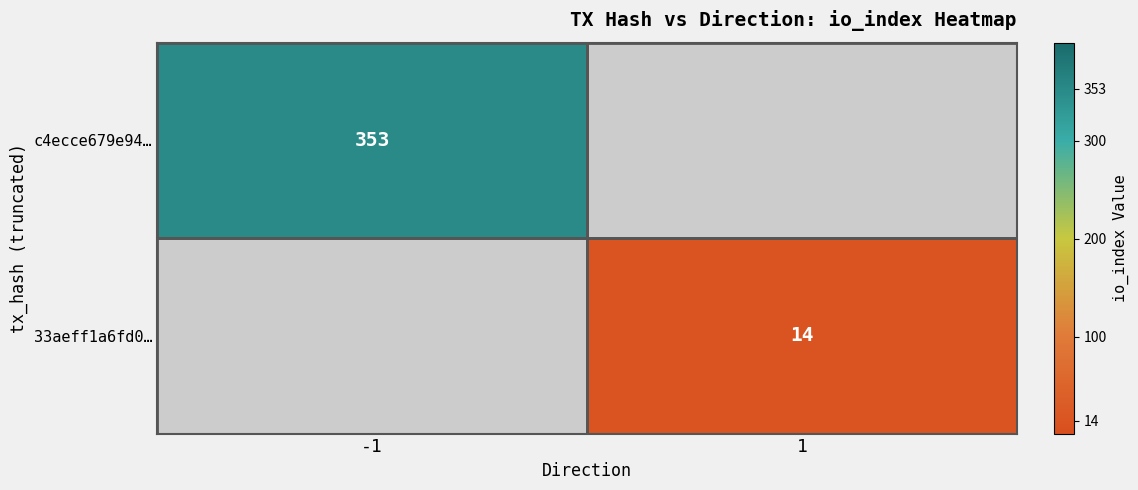

True or false: c4ecce679e94… has a value of 353 at -1.

True